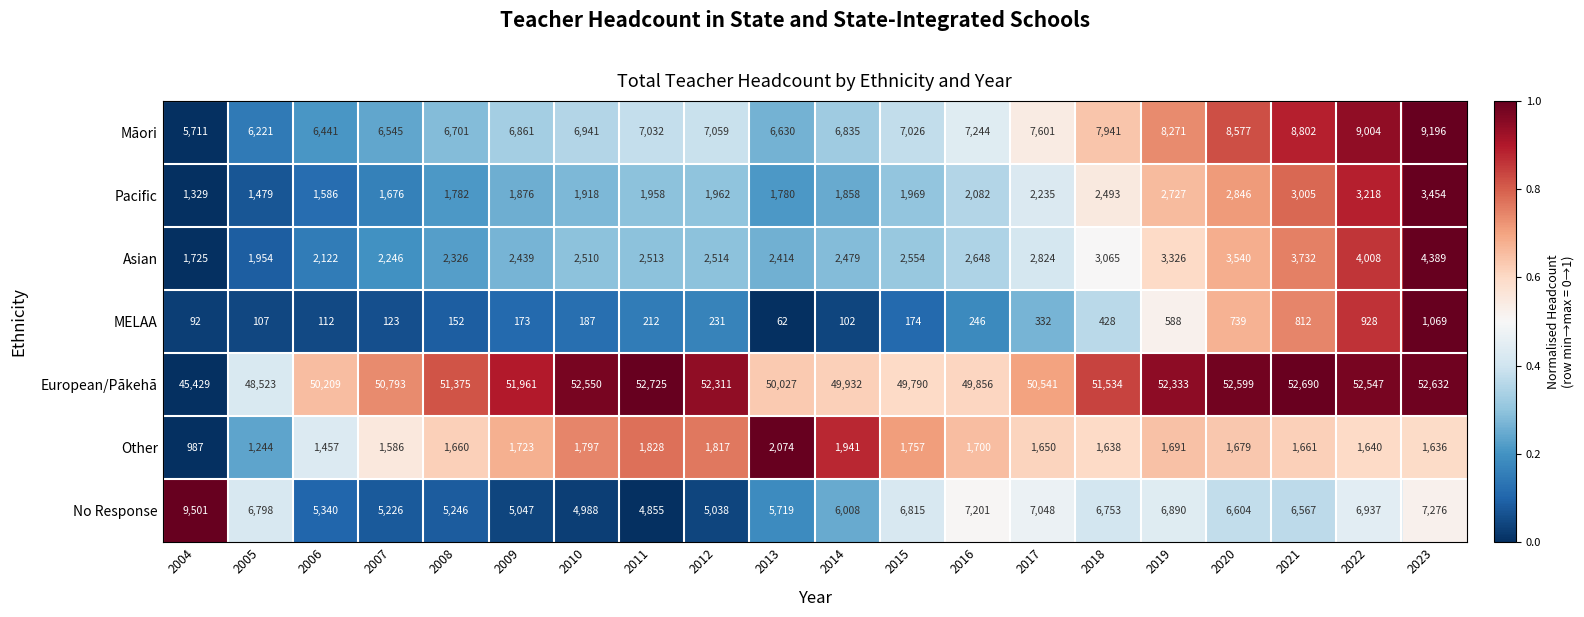

Which series changed the most between 2007 and 2017?

No Response